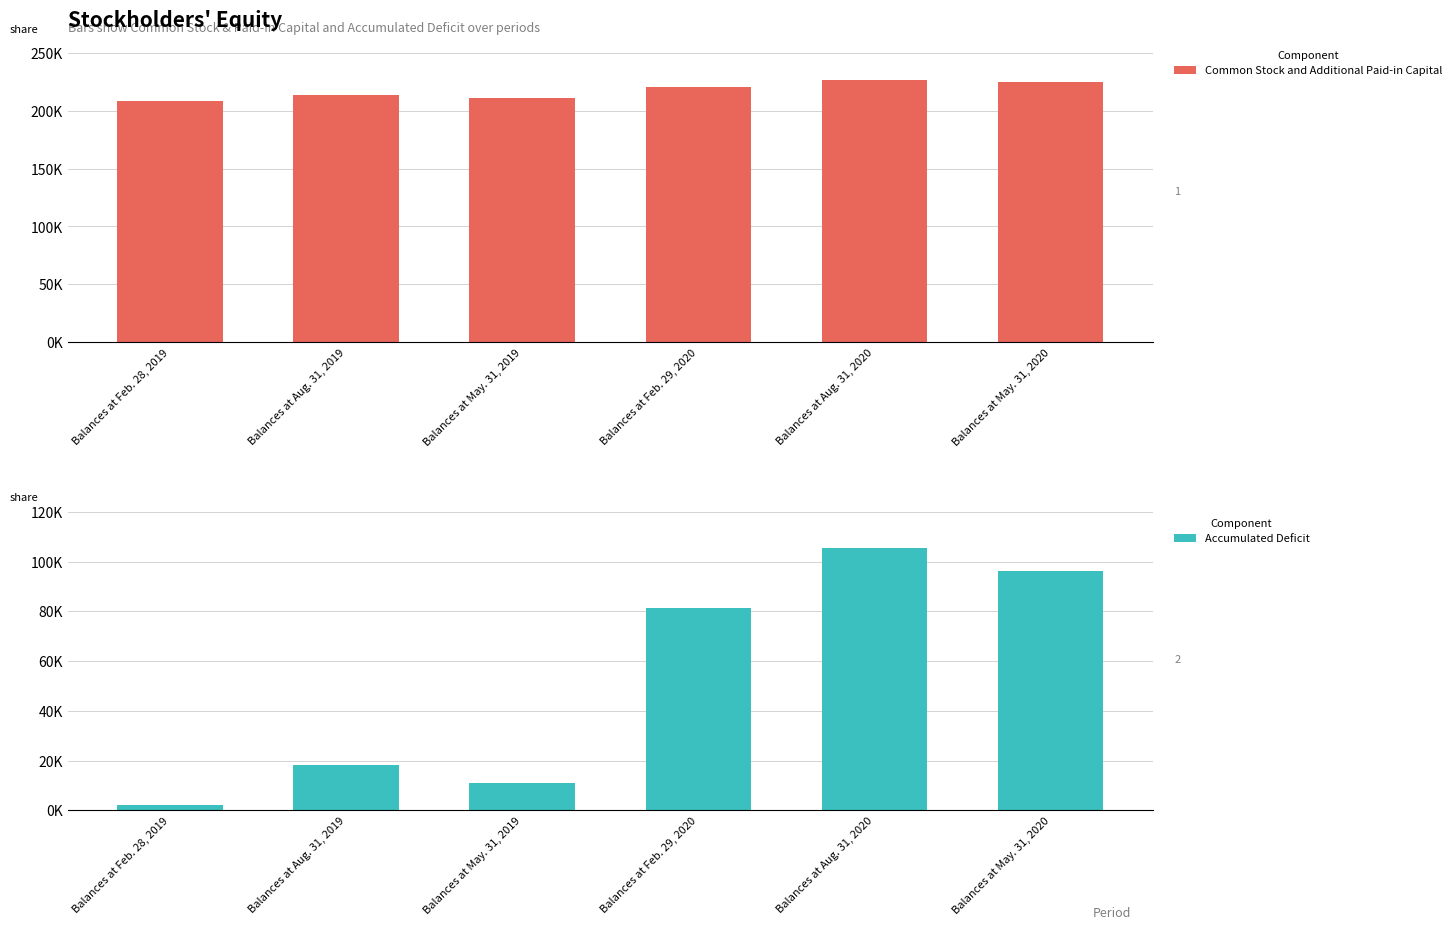

Reading right to left, list all the values displayed in this chart.

Common Stock and Additional Paid-in Capital: 224391	226718	220825	210962	213533	208541
Accumulated Deficit: 96087	105565	81531	10920	18289	2227